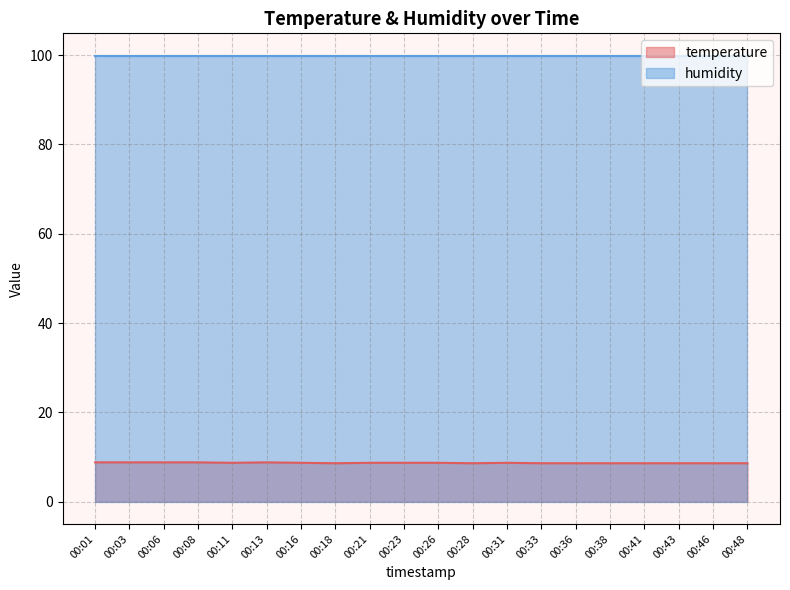

Rank the categories by value from lowest to highest.

00:18, 00:28, 00:33, 00:36, 00:38, 00:41, 00:43, 00:46, 00:48, 00:11, 00:16, 00:21, 00:23, 00:26, 00:31, 00:01, 00:03, 00:06, 00:08, 00:13